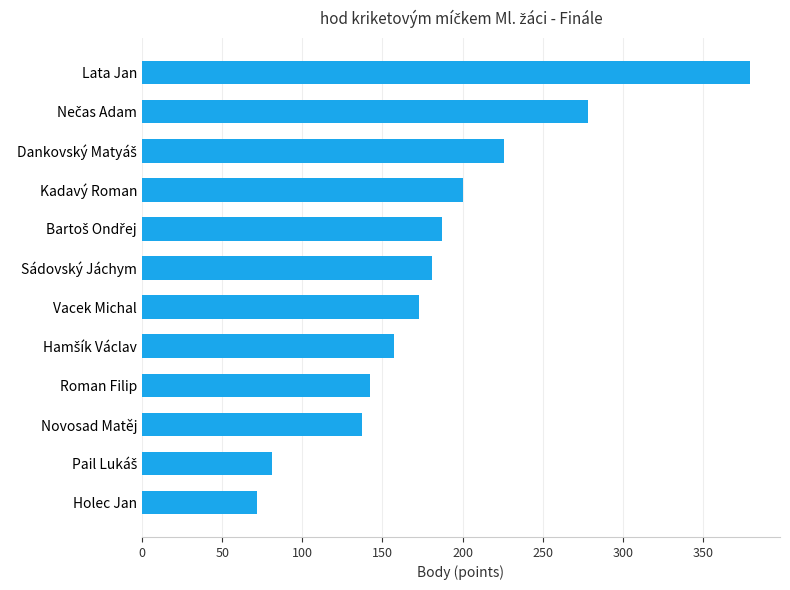

What is the average value?

184